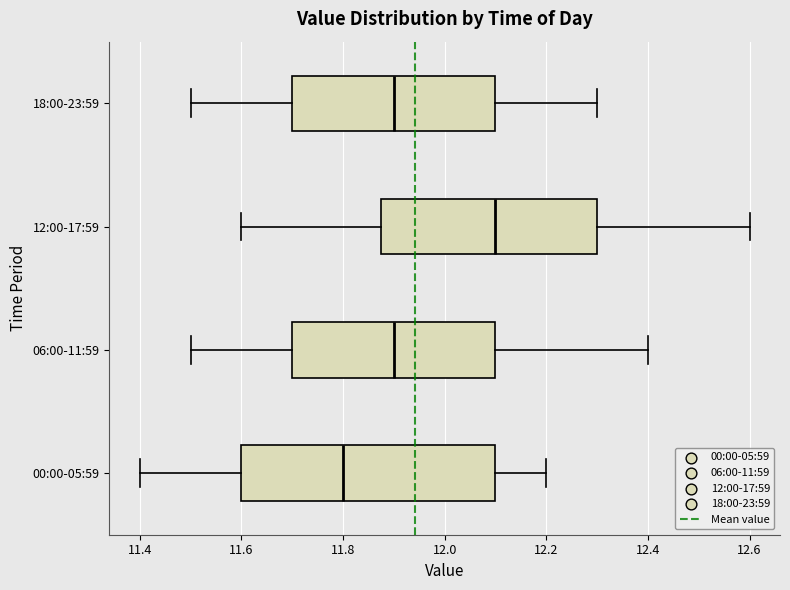

Where does the median line of the box for 00:00-05:59 sit on the x-axis? The values are not printed on the chart, so give them approximately, as read against the axis.

11.80